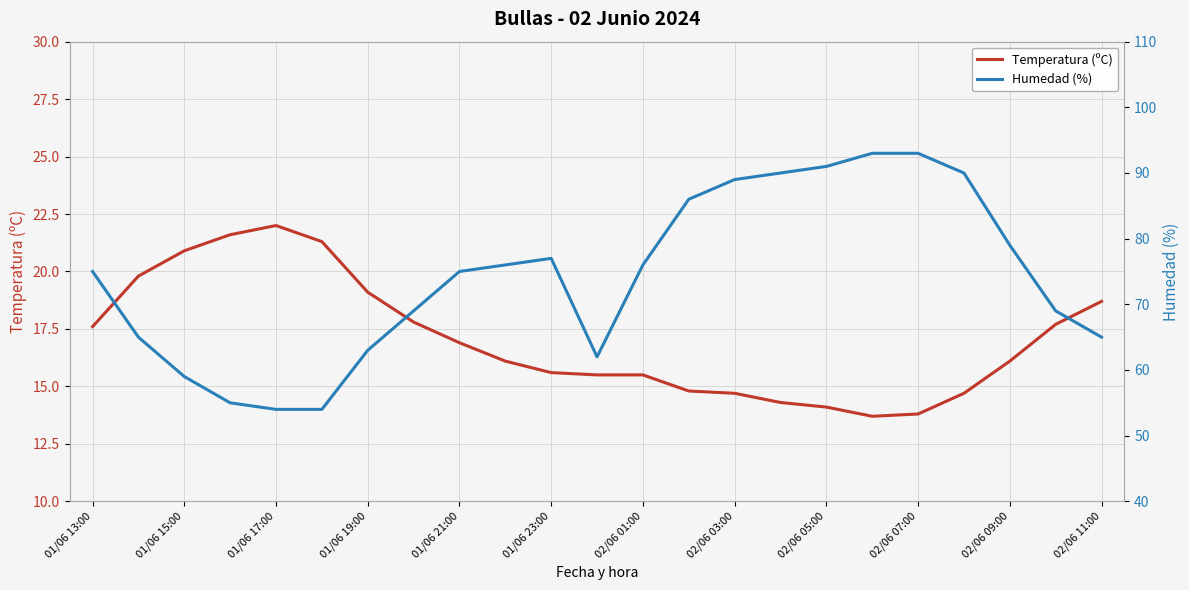

What is the greatest value displayed?

93.0